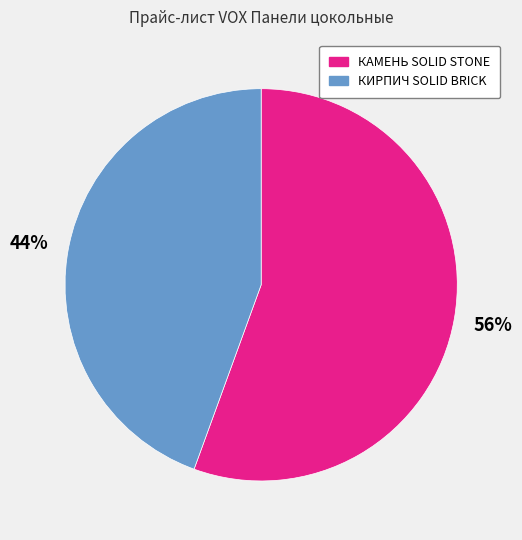

Is the sum of КИРПИЧ SOLID BRICK and КАМЕНЬ SOLID STONE greater than half?

Yes